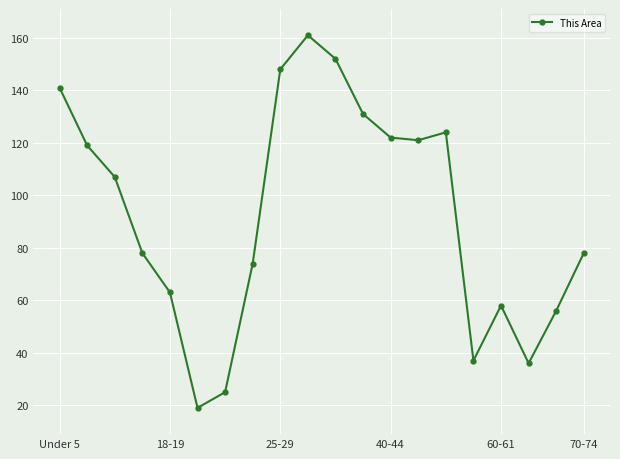

Reading right to left, list all the values displayed in this chart.

78	56	36	58	37	124	121	122	131	152	161	148	74	25	19	63	78	107	119	141